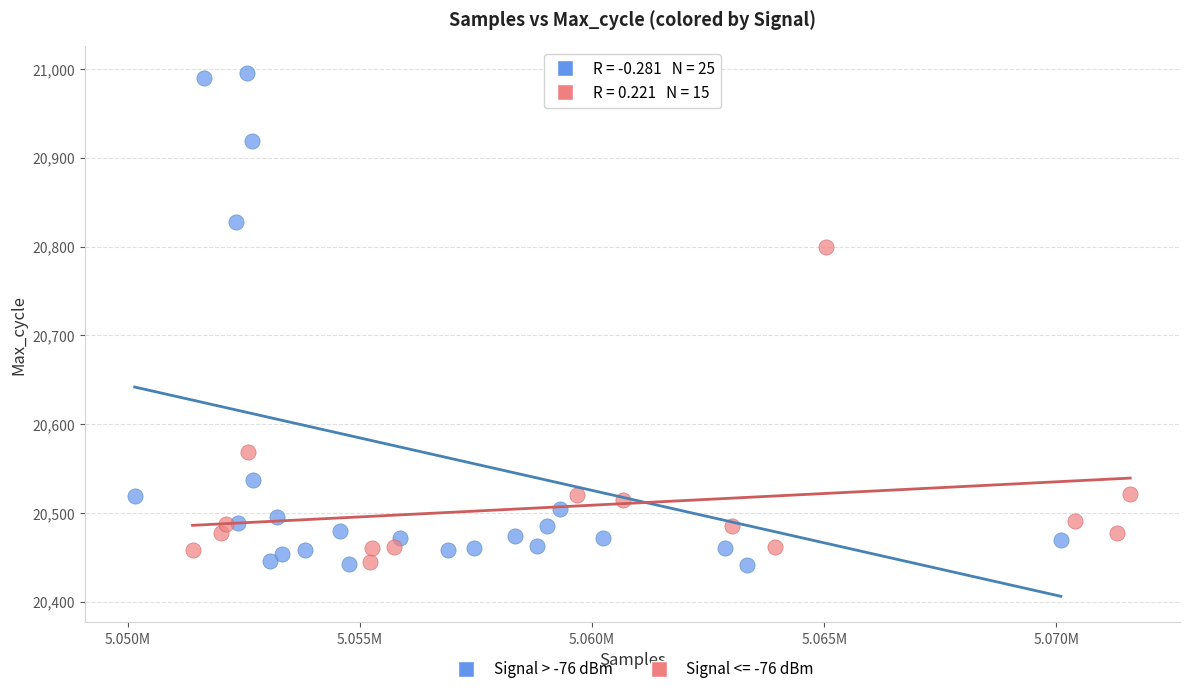

Which series contains the highest Y value?

Signal > -76 dBm